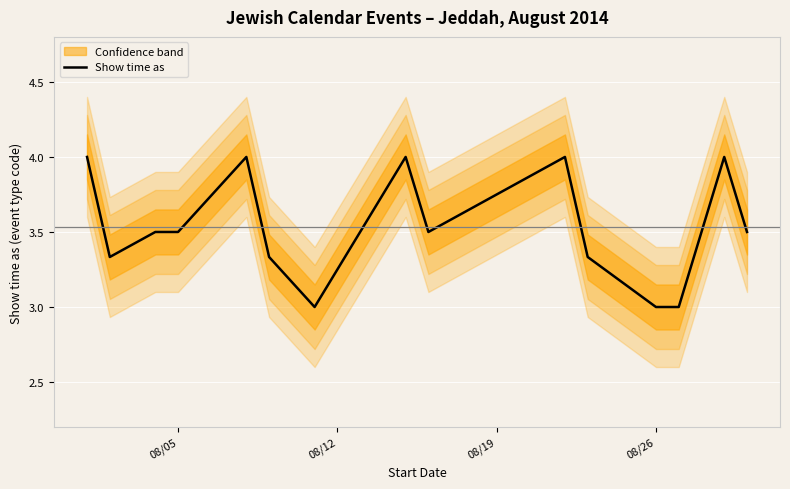

Is it true that Show time as equals 5.0 at 08/05?

False